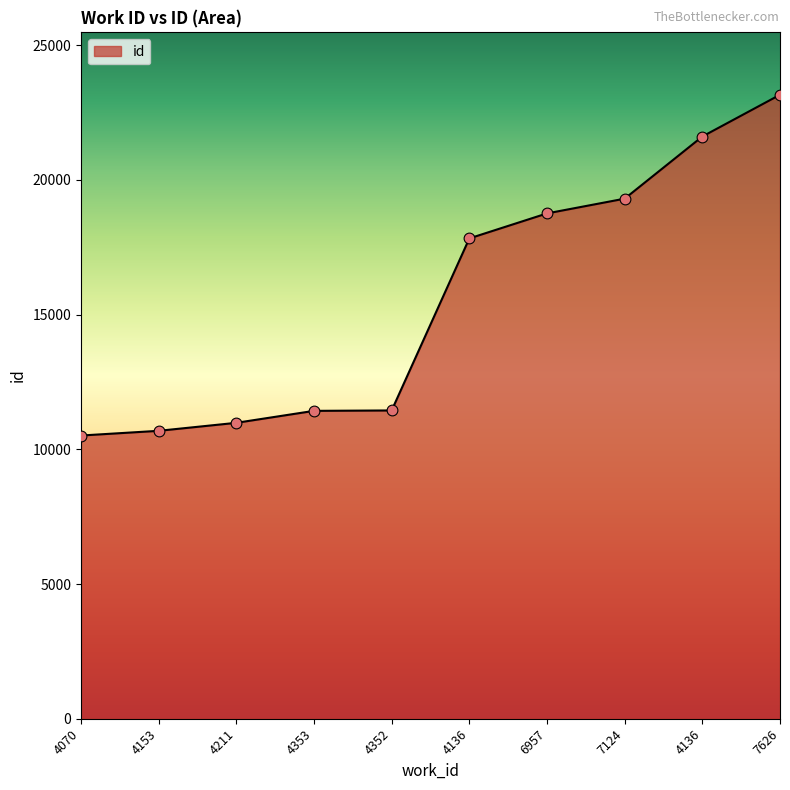

Between 4136 and 4352, which is larger?

4136